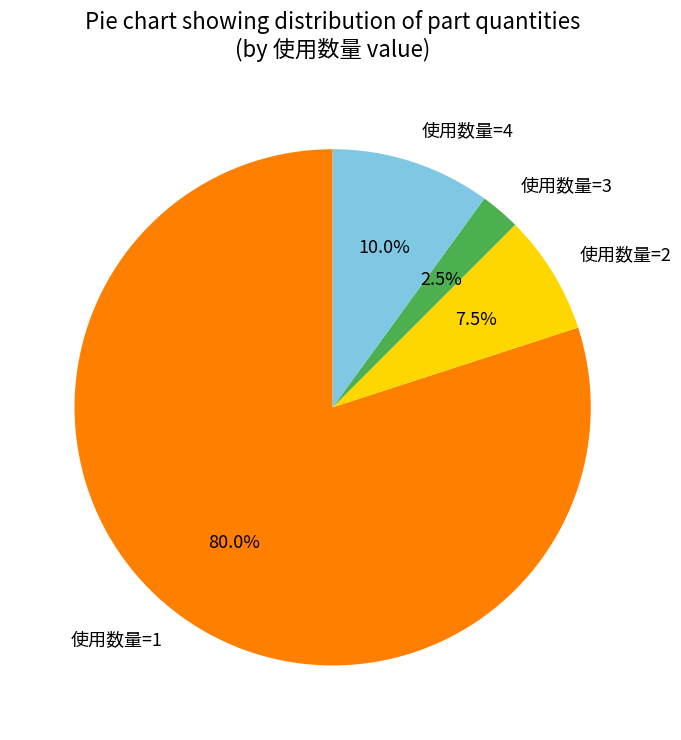

Is there any slice that represents more than half of the pie?

Yes